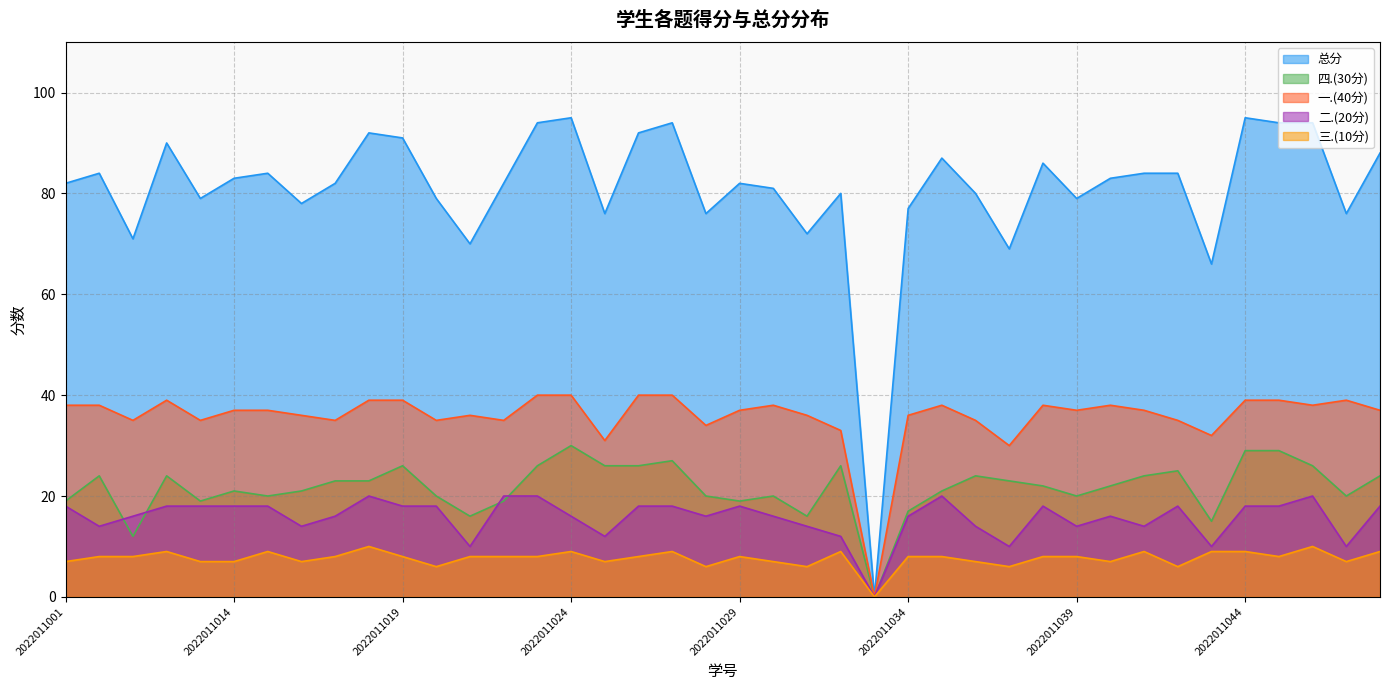

True or false: 四.(30分) and 一.(40分) intersect in this chart.

False